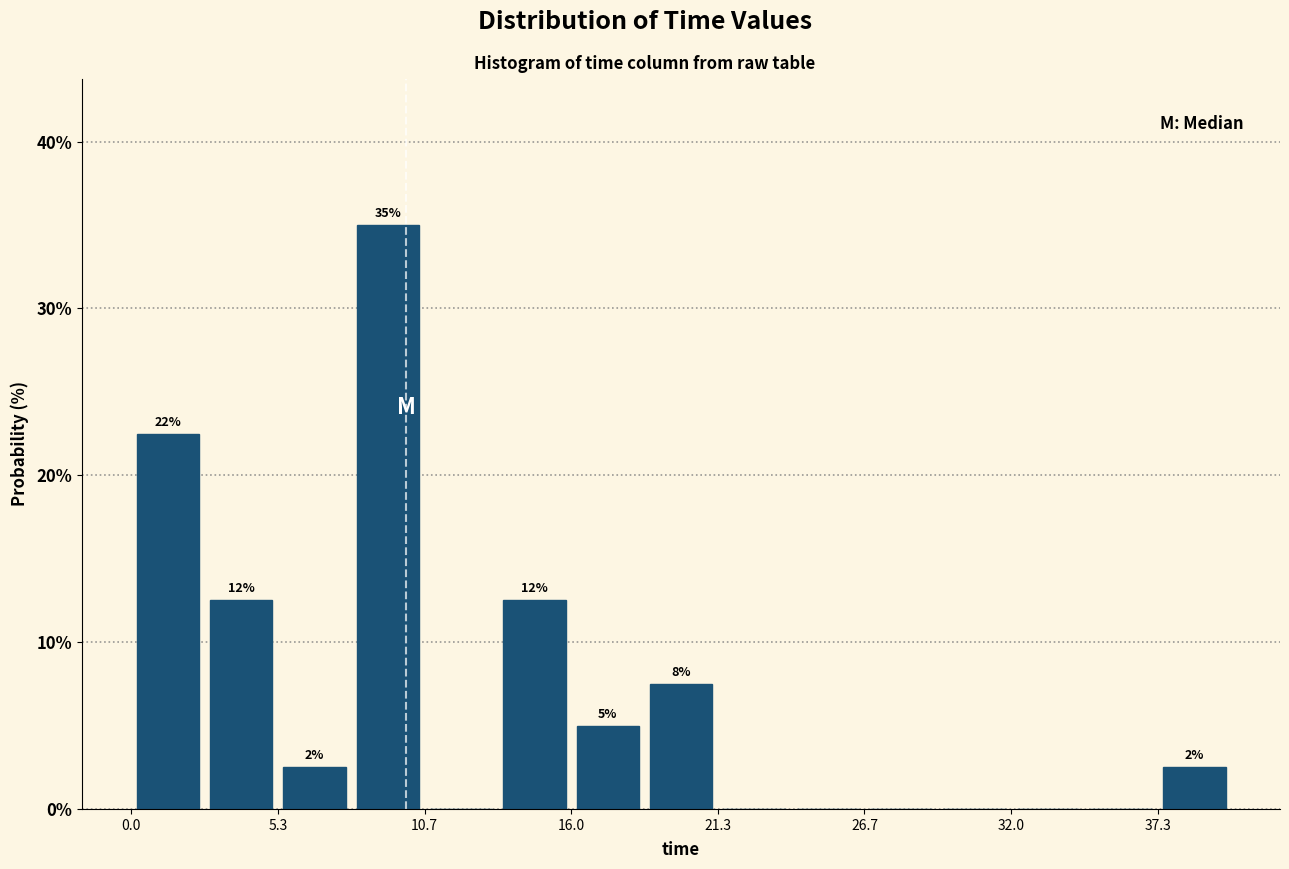

Read against the x-axis, roughly where is the centre of the tallest bar?

9